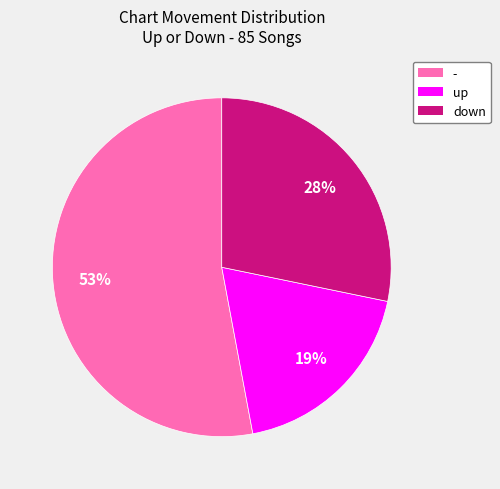

To the nearest percent, what percentage of the pie is down?

28%